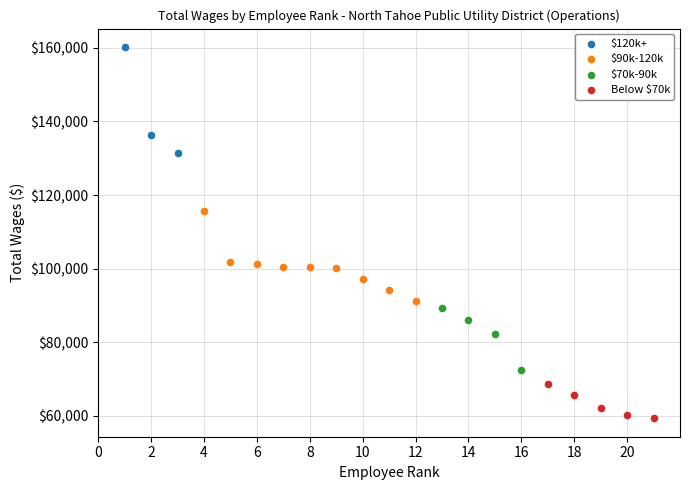

Which series contains the lowest Y value?

Below $70k